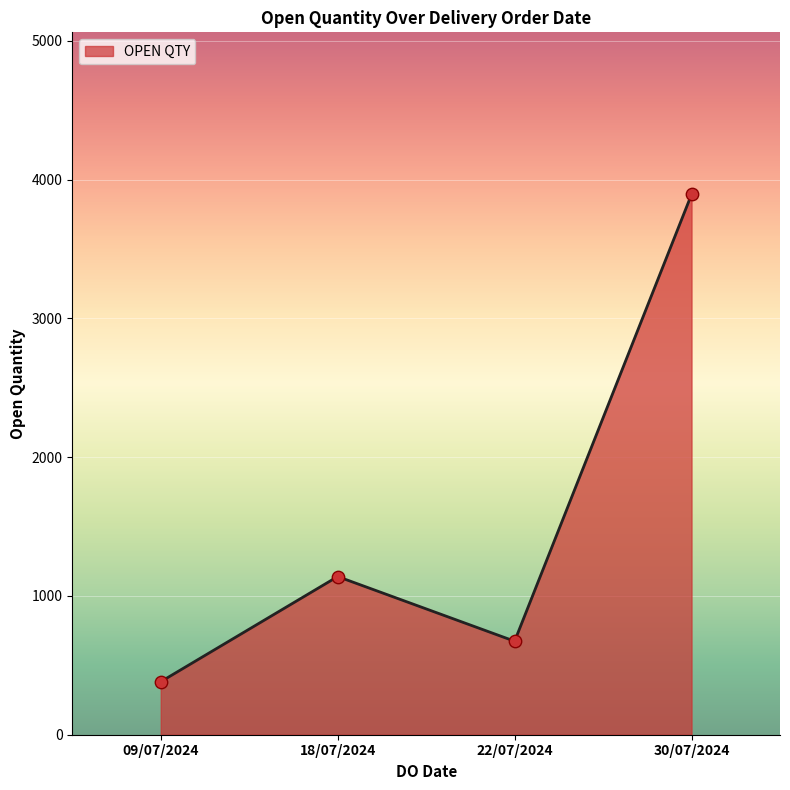

Between 30/07/2024 and 22/07/2024, which is larger?

30/07/2024